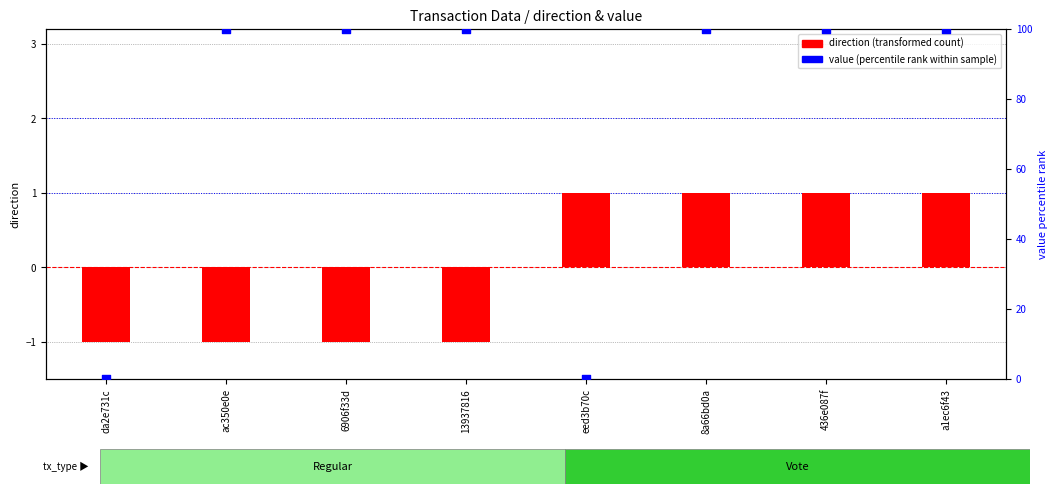

Which series has the largest total across all categories?

value (percentile rank within sample)